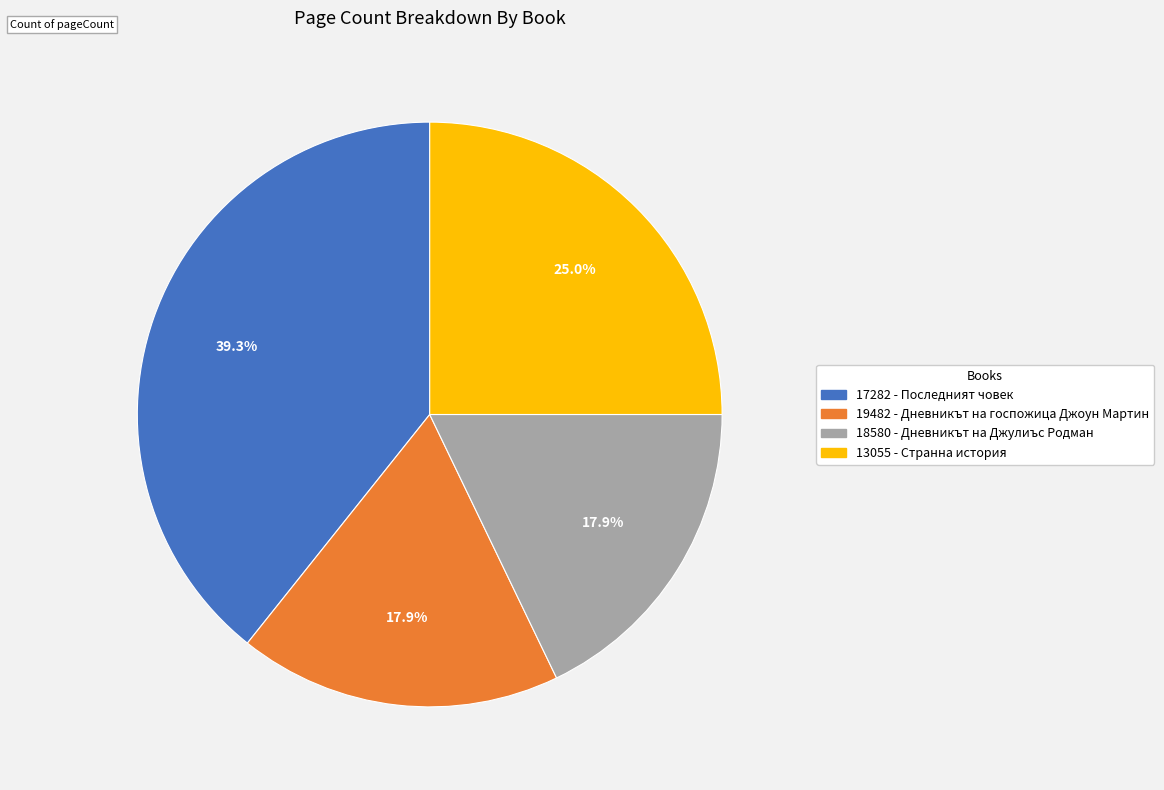

What is the ratio of the value at 13055 - Странна история to the value at 17282 - Последният човек?

0.6